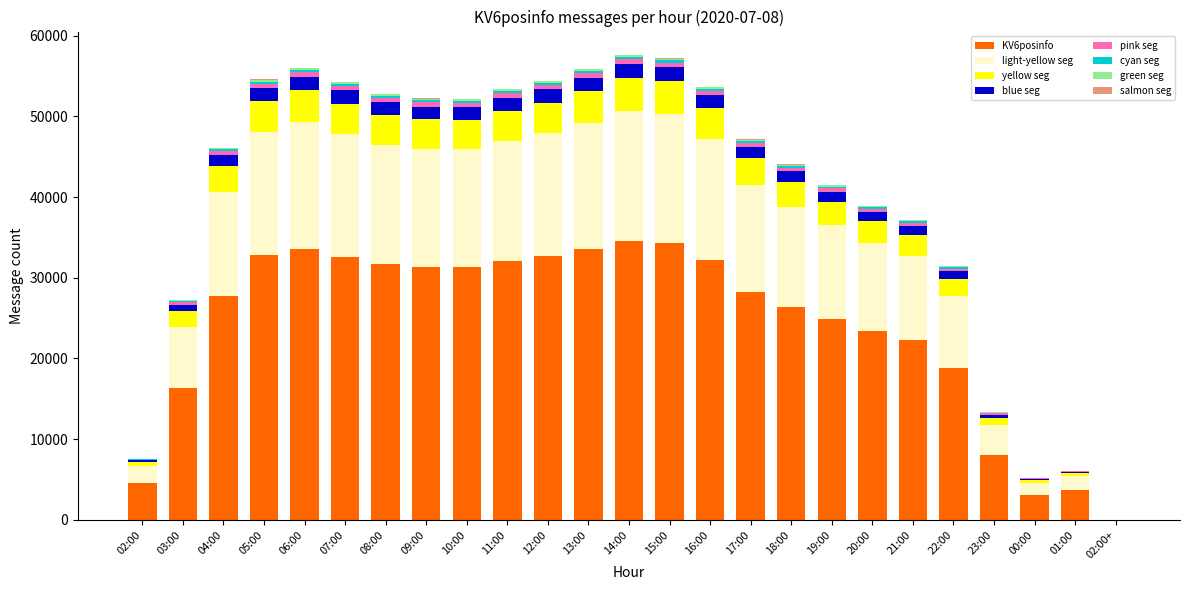

Count the number of data series in this chart.

8